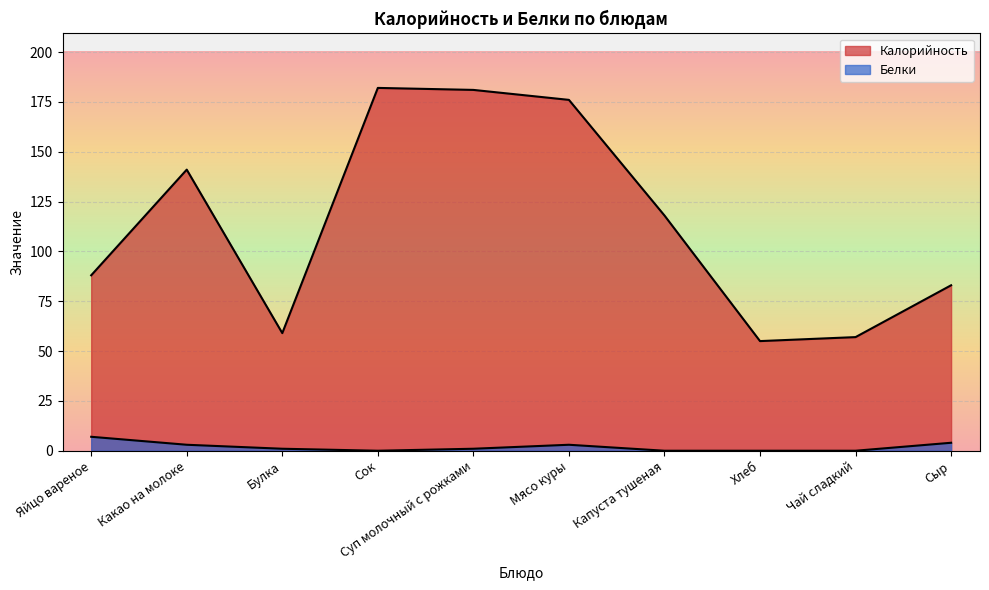

True or false: Белки has a value of 2 at Булка.

False